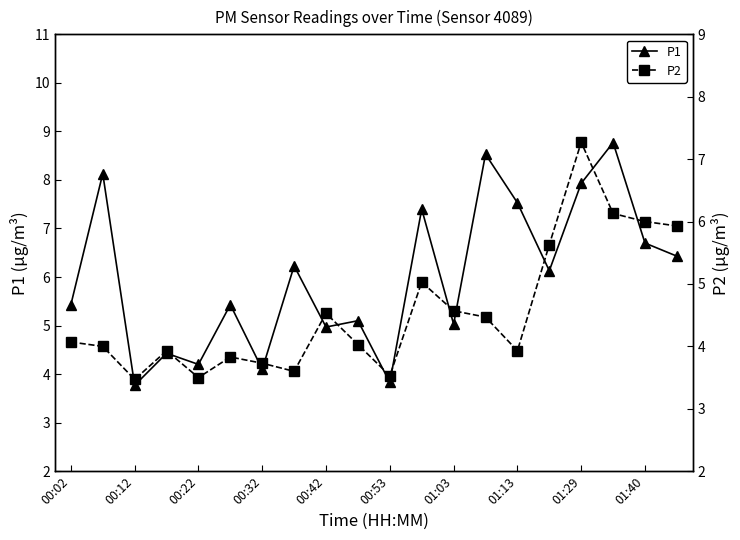

How many lines are shown in the chart?

2